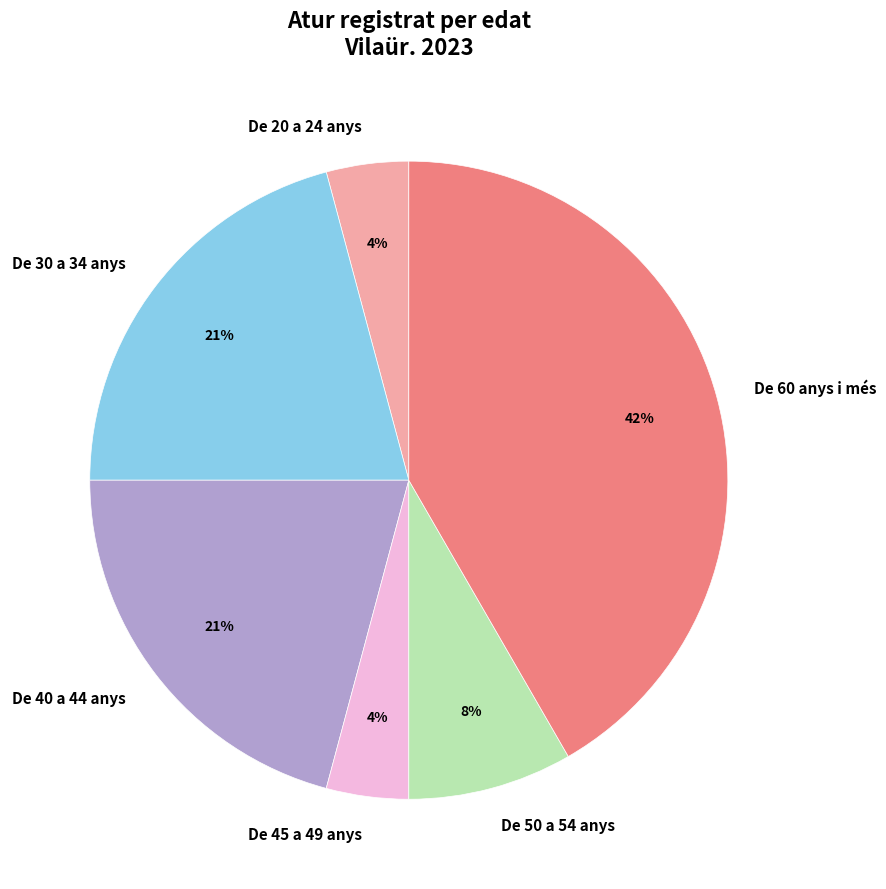

What is the ratio of the value at De 30 a 34 anys to the value at De 60 anys i més?

0.5